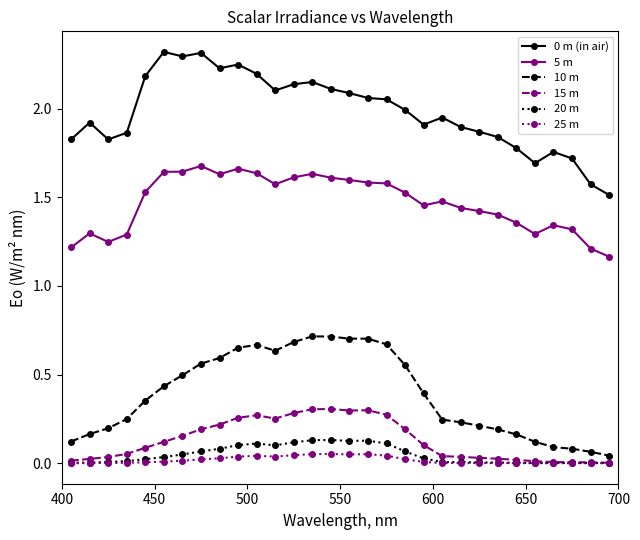

How many data points does each series have?

30